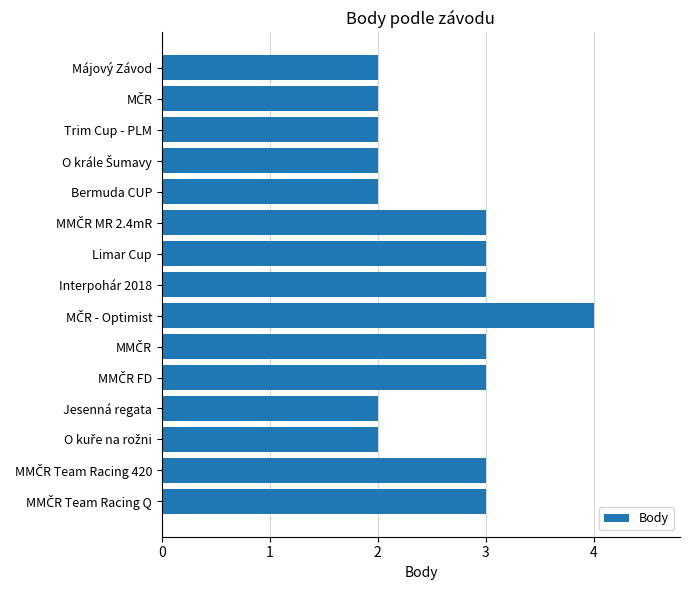

What is the value of the 12th bar from the top?

2